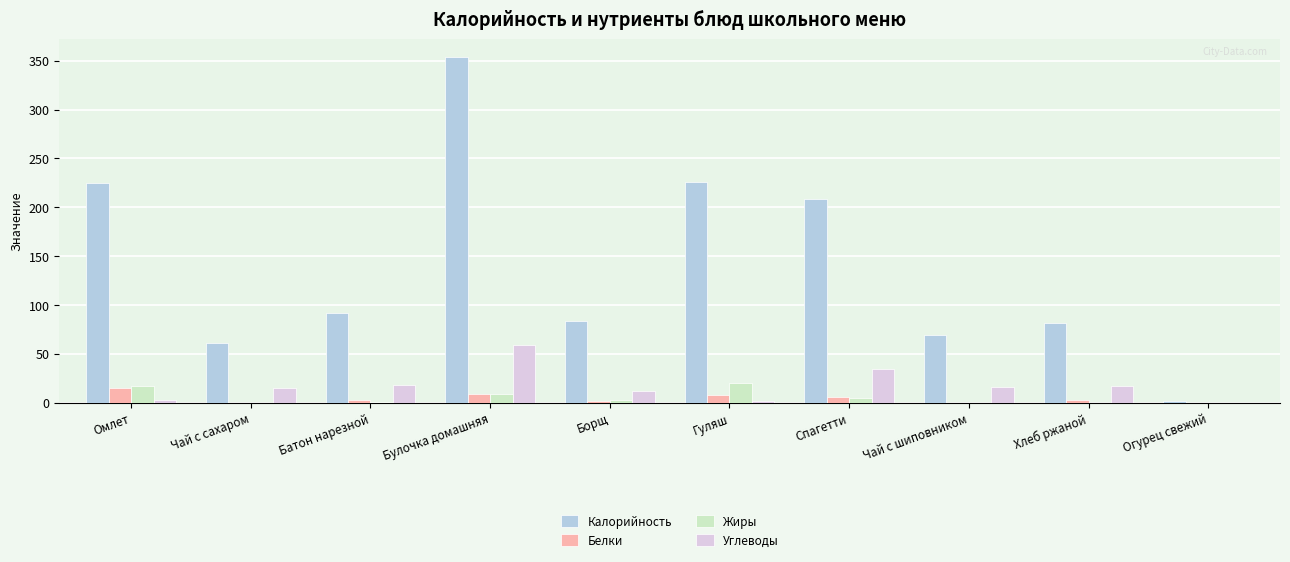

What is the sum of all Углеводы values?

177